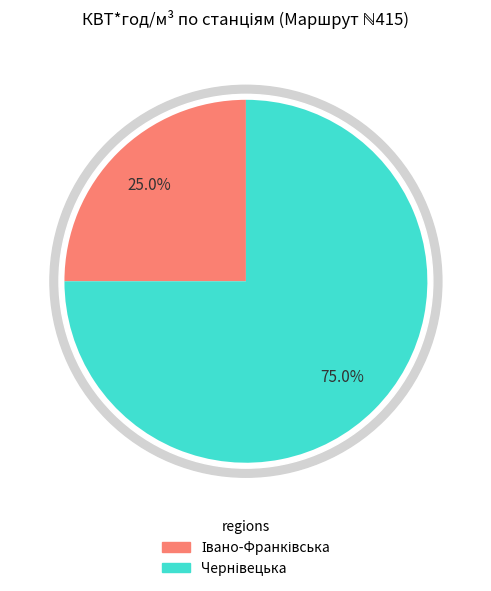

The ГРС м.Сторожинець slice represents 2% of the pie. True or false?

False